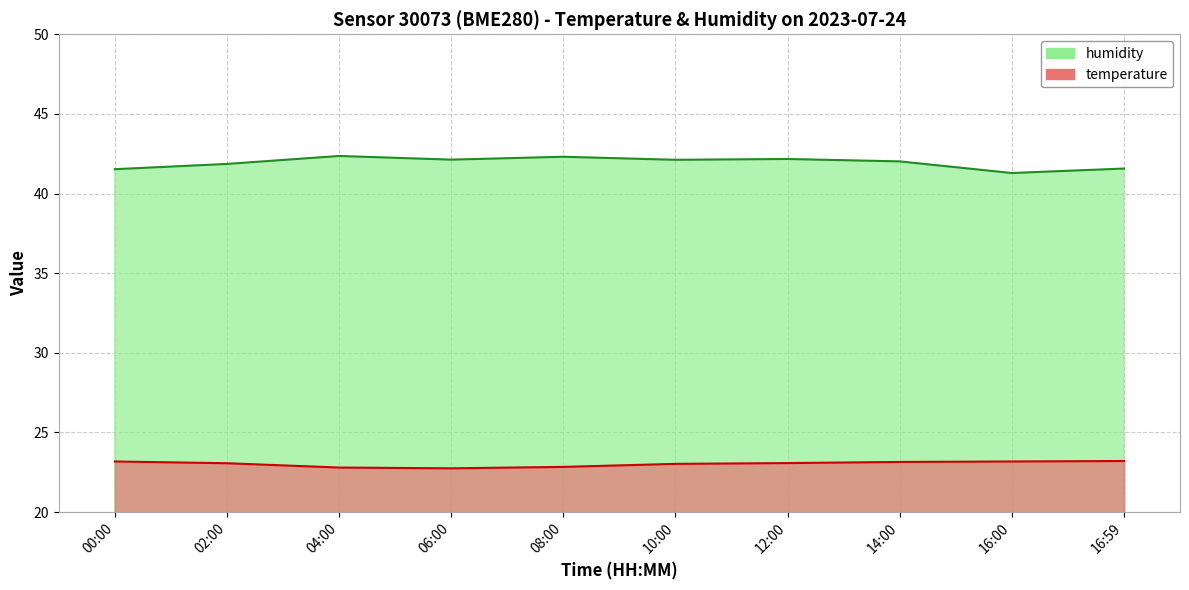

Rank the series at 04:00 from lowest to highest value.

temperature, humidity